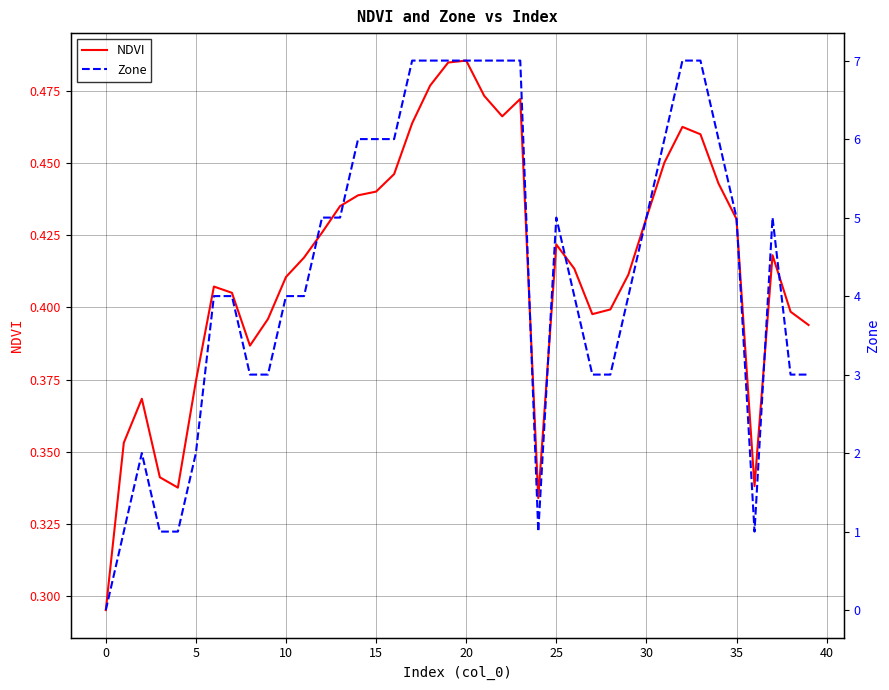

Which series changed the most between 0 and 17?

Zone